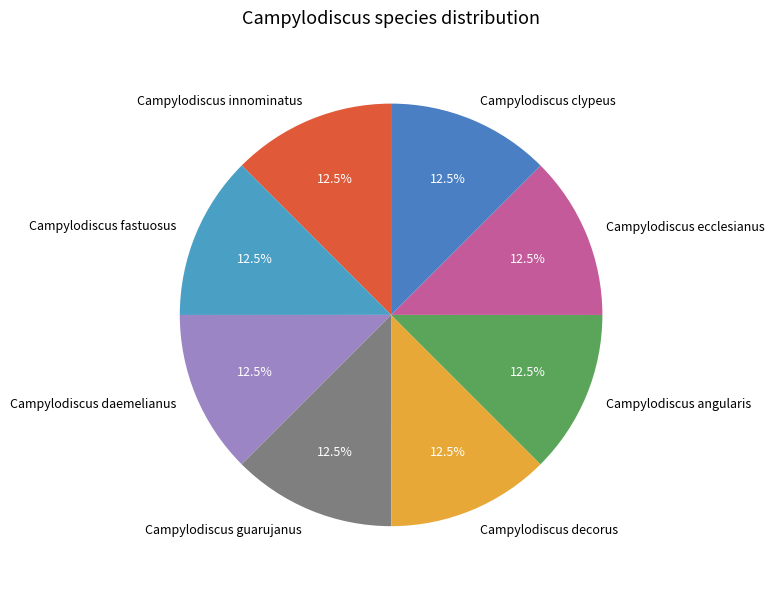

What percentage do Campylodiscus fastuosus and Campylodiscus daemelianus together represent?

25.0%